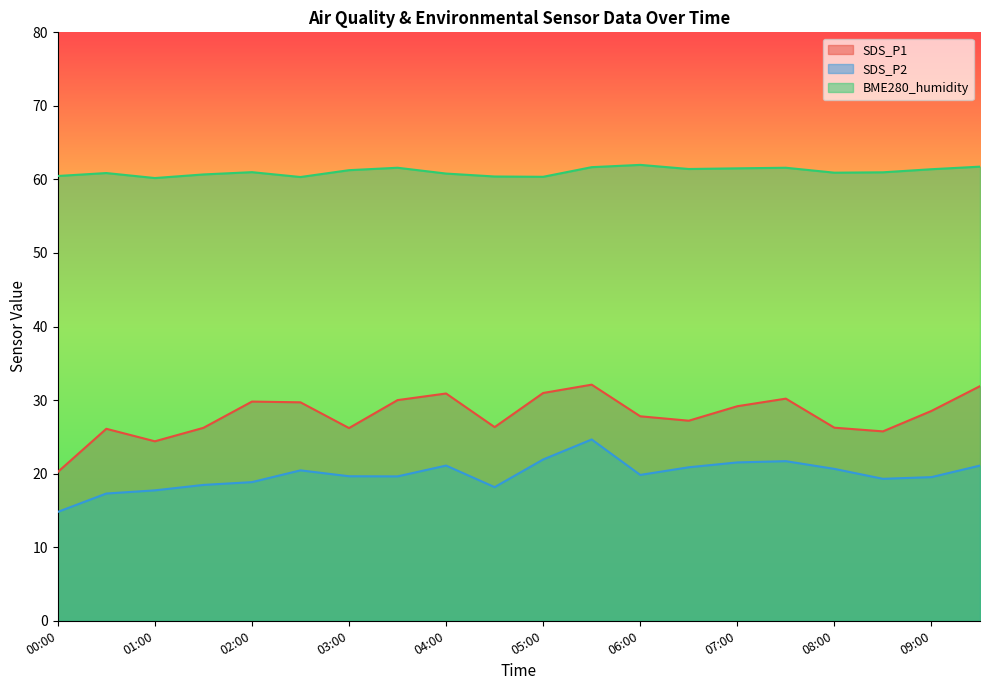

Reading right to left, what are all the values shown in this chart?

SDS_P1: 09:30=31.9	09:00=28.5	08:30=25.8	08:00=26.2	07:30=30.2	07:00=29.2	06:30=27.2	06:00=27.8	05:30=32.1	05:00=31.0	04:30=26.3	04:00=30.9	03:30=30.0	03:00=26.2	02:30=29.7	02:00=29.8	01:30=26.2	01:00=24.4	00:30=26.1	00:00=20.2
SDS_P2: 09:30=21.1	09:00=19.5	08:30=19.3	08:00=20.6	07:30=21.7	07:00=21.5	06:30=20.9	06:00=19.8	05:30=24.6	05:00=21.9	04:30=18.2	04:00=21.1	03:30=19.6	03:00=19.6	02:30=20.4	02:00=18.9	01:30=18.5	01:00=17.7	00:30=17.3	00:00=14.8
BME280_humidity: 09:30=61.7	09:00=61.4	08:30=61.0	08:00=60.9	07:30=61.6	07:00=61.5	06:30=61.4	06:00=62.0	05:30=61.7	05:00=60.4	04:30=60.4	04:00=60.8	03:30=61.6	03:00=61.3	02:30=60.3	02:00=61.0	01:30=60.7	01:00=60.2	00:30=60.9	00:00=60.5